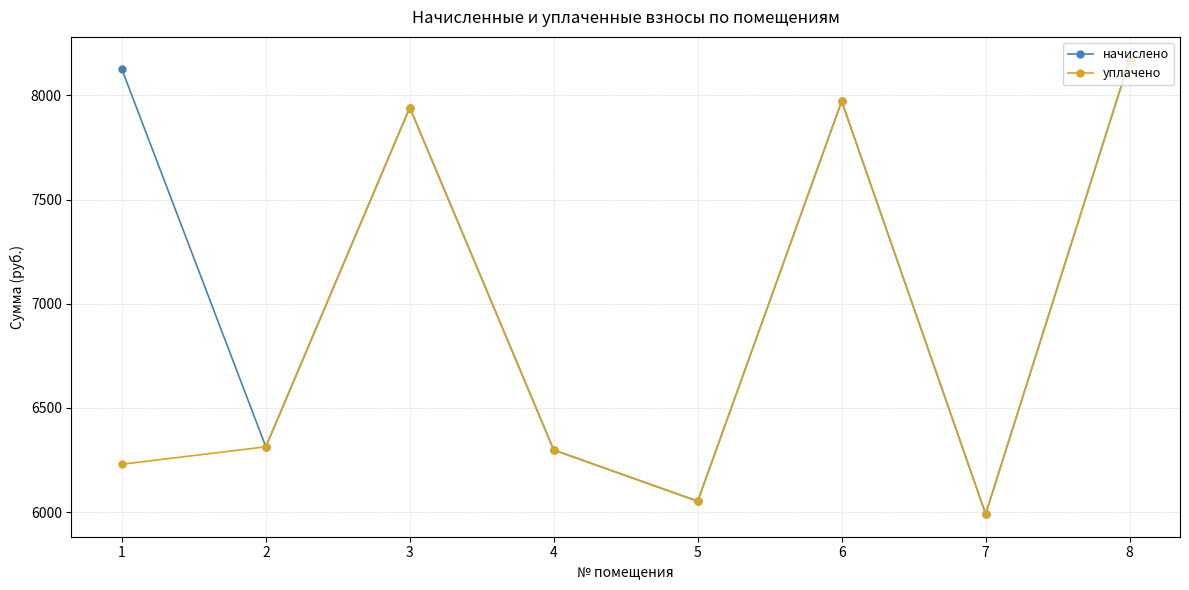

Which series has the largest total across all categories?

начислено